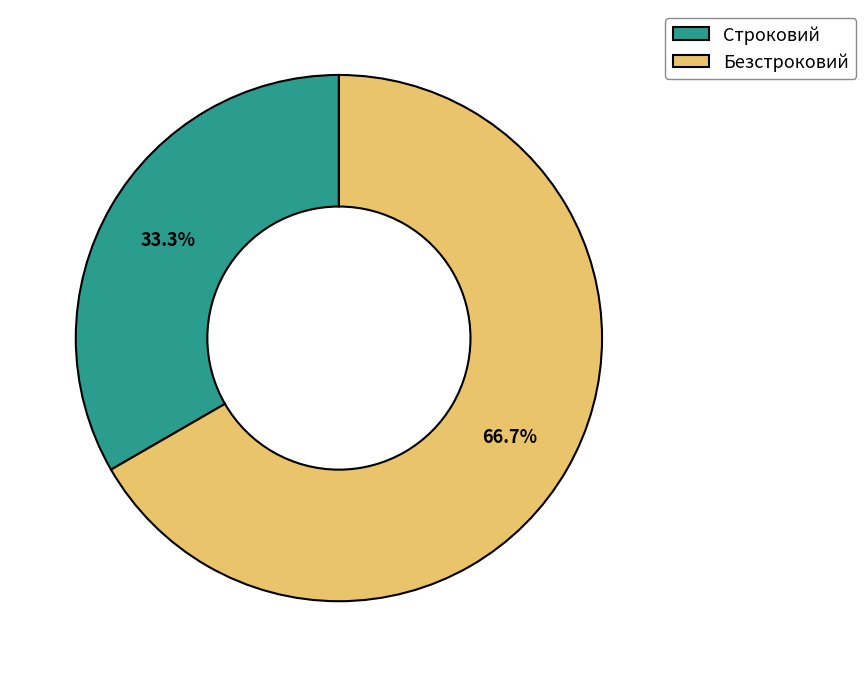

Does Строковий account for over 50% of the chart?

No